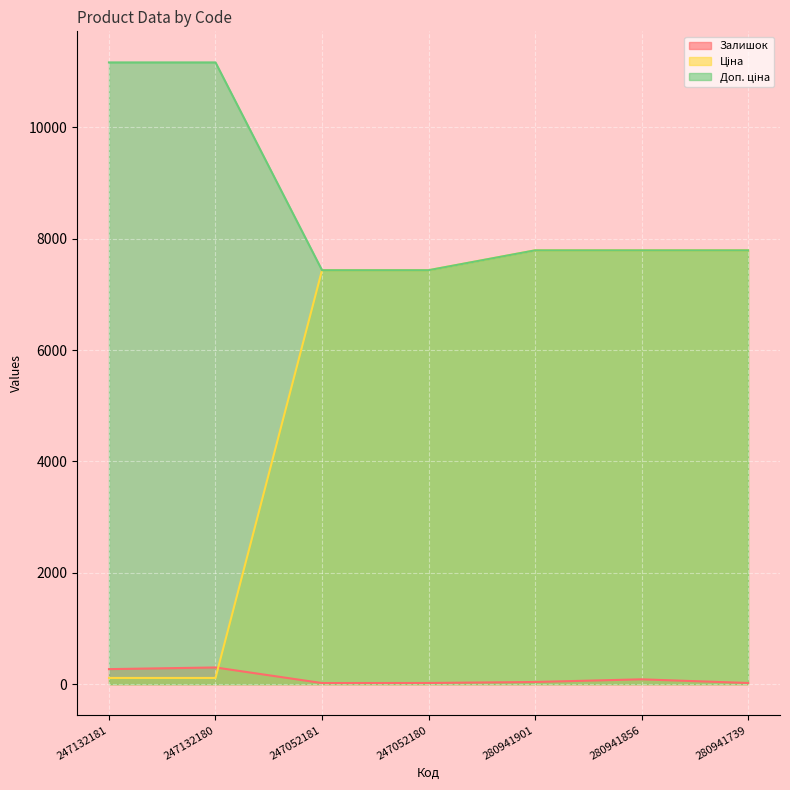

What is the value of the Залишок point at the 6th from the left?

87.0